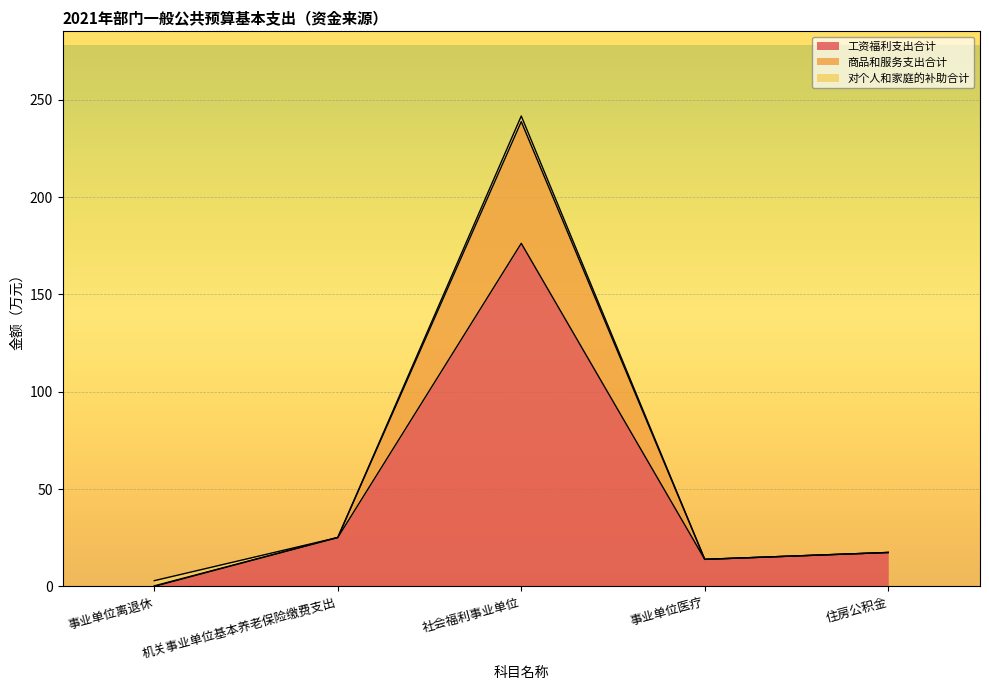

Is the value of 商品和服务支出合计 at 社会福利事业单位 greater than the value of 工资福利支出合计 at 住房公积金?

Yes